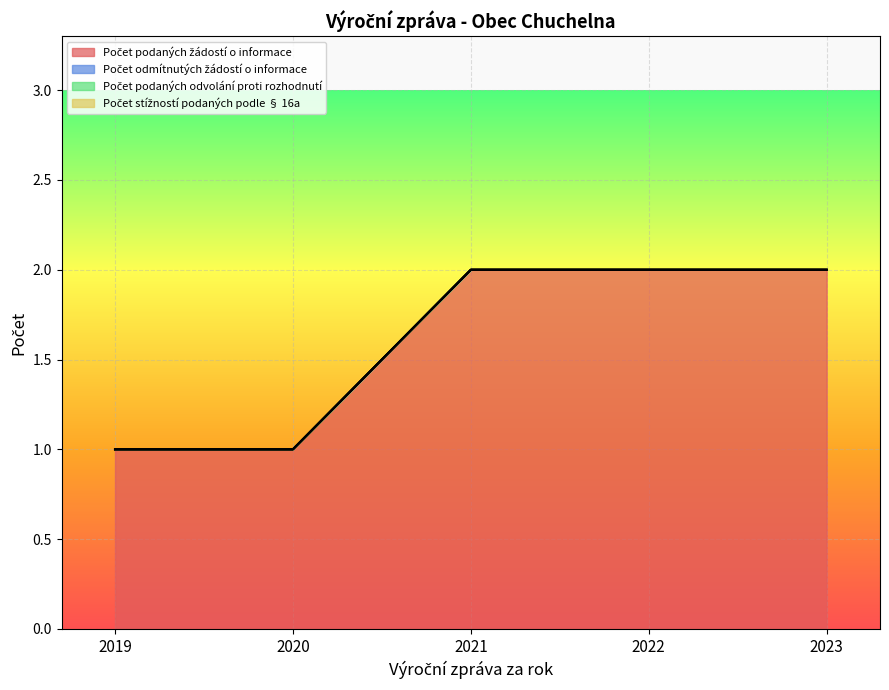

List the series in order of their peak value, highest first.

Počet podaných žádostí o informace, Počet odmítnutých žádostí o informace, Počet podaných odvolání proti rozhodnutí, Počet stížností podaných podle § 16a